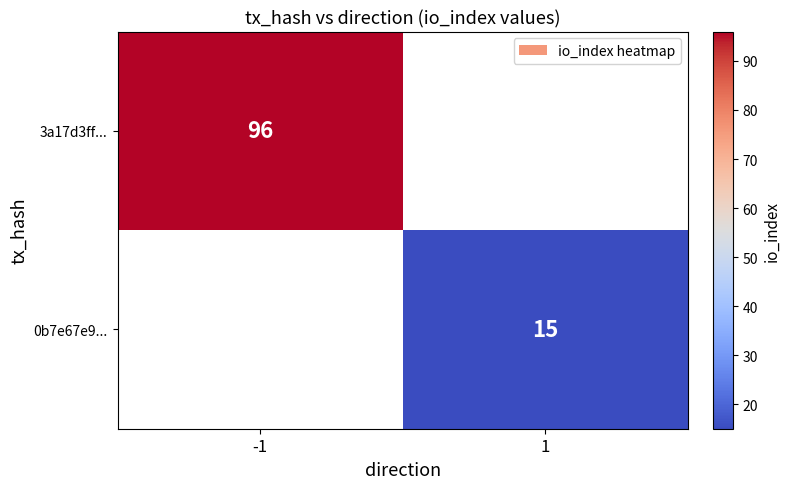

The 0b7e67e9... series shows 15 at 1. True or false?

True